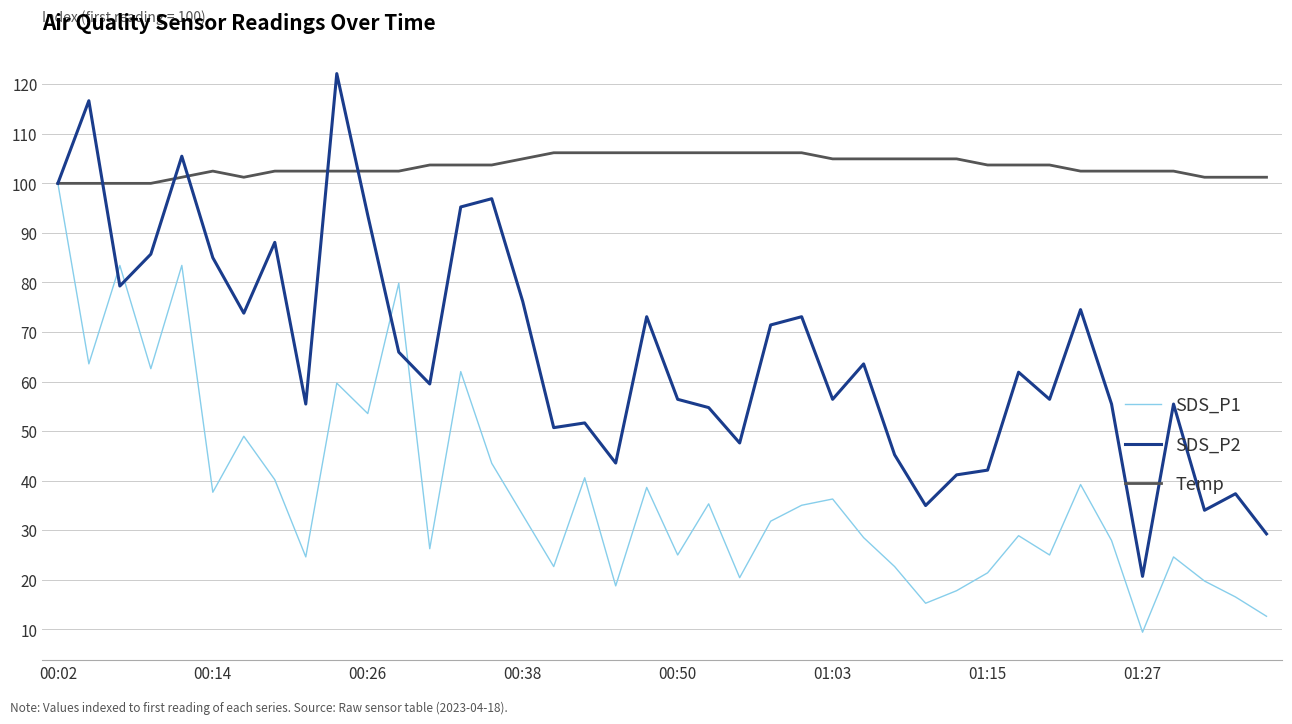

What is the difference between the second highest and second lowest values in the Temp series?

6.2